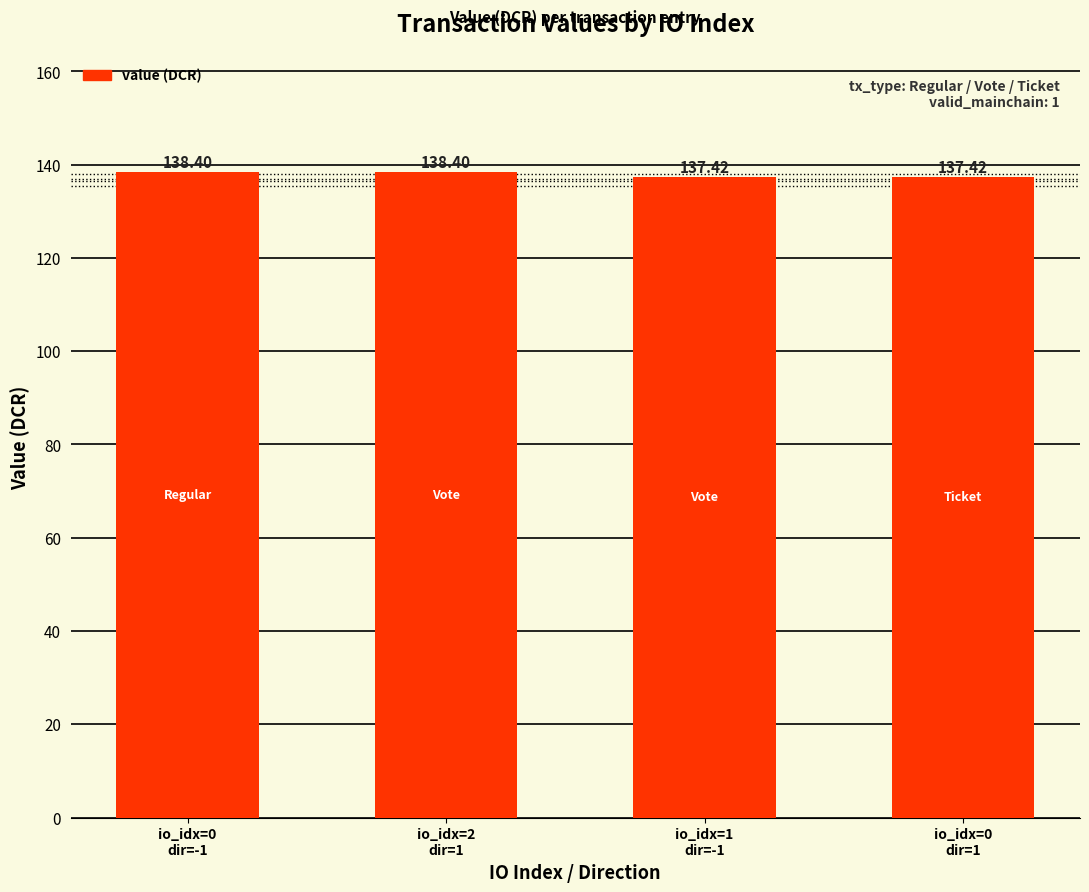

What is the sum of all values?

551.6